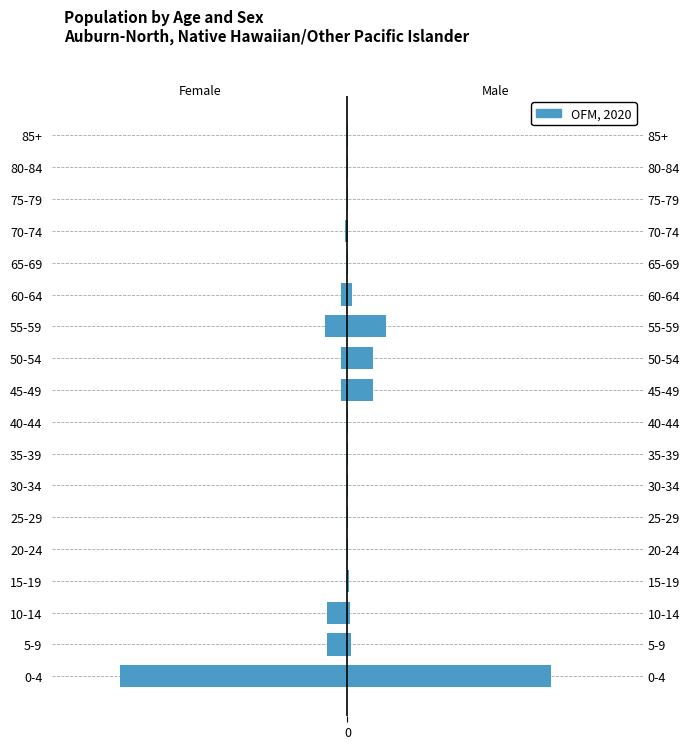

Rank the series at 7 from lowest to highest value.

Female, Male